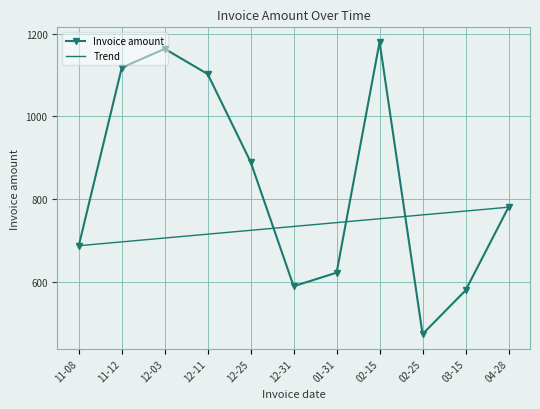

At which label is Invoice amount closest to 826?

04-28